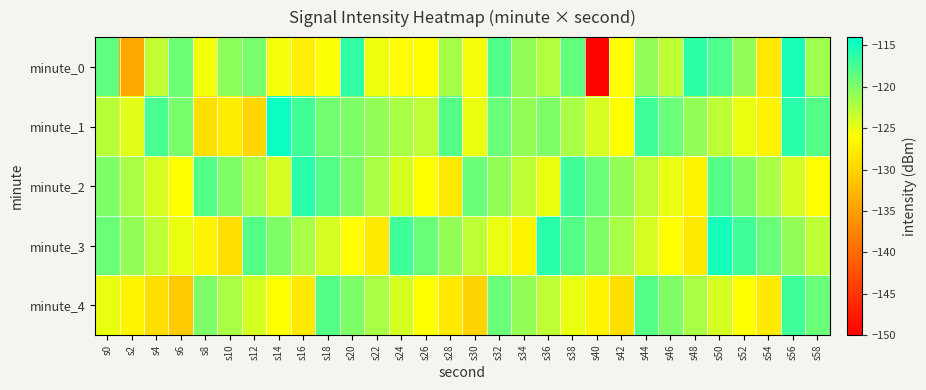

Reading left to right, transcribe all the data shown in this chart.

minute_0: s0=-118.6	s2=-134.1	s4=-123.1	s6=-119.1	s8=-125.4	s10=-120.7	s12=-119.7	s14=-125.6	s16=-127.5	s18=-125.9	s20=-116.3	s22=-125.4	s24=-126.2	s26=-126.2	s28=-121.8	s30=-125.6	s32=-117.8	s34=-120.9	s36=-122.3	s38=-118.7	s40=-149.6	s42=-126.2	s44=-120.9	s46=-122.9	s48=-116.1	s50=-117.7	s52=-120.9	s54=-128.2	s56=-115.2	s58=-121.5
minute_1: s0=-122.6	s2=-124.6	s4=-117.4	s6=-119.7	s8=-129.0	s10=-127.8	s12=-129.8	s14=-114.6	s16=-117.1	s18=-119.4	s20=-120.0	s22=-121.0	s24=-122.0	s26=-123.0	s28=-118.0	s30=-125.0	s32=-119.0	s34=-121.0	s36=-120.0	s38=-122.0	s40=-124.0	s42=-126.0	s44=-117.0	s46=-119.0	s48=-121.0	s50=-123.0	s52=-125.0	s54=-127.0	s56=-116.0	s58=-118.0
minute_2: s0=-120.0	s2=-122.0	s4=-124.0	s6=-126.0	s8=-118.0	s10=-120.0	s12=-122.0	s14=-124.0	s16=-116.0	s18=-118.0	s20=-120.0	s22=-122.0	s24=-124.0	s26=-126.0	s28=-128.0	s30=-119.0	s32=-121.0	s34=-123.0	s36=-125.0	s38=-117.0	s40=-119.0	s42=-121.0	s44=-123.0	s46=-125.0	s48=-127.0	s50=-118.0	s52=-120.0	s54=-122.0	s56=-124.0	s58=-126.0
minute_3: s0=-119.0	s2=-121.0	s4=-123.0	s6=-125.0	s8=-127.0	s10=-129.0	s12=-118.0	s14=-120.0	s16=-122.0	s18=-124.0	s20=-126.0	s22=-128.0	s24=-117.0	s26=-119.0	s28=-121.0	s30=-123.0	s32=-125.0	s34=-127.0	s36=-116.0	s38=-118.0	s40=-120.0	s42=-122.0	s44=-124.0	s46=-126.0	s48=-128.0	s50=-115.0	s52=-117.0	s54=-119.0	s56=-121.0	s58=-123.0
minute_4: s0=-125.0	s2=-127.0	s4=-129.0	s6=-131.0	s8=-120.0	s10=-122.0	s12=-124.0	s14=-126.0	s16=-128.0	s18=-118.0	s20=-120.0	s22=-122.0	s24=-124.0	s26=-126.0	s28=-128.0	s30=-130.0	s32=-119.0	s34=-121.0	s36=-123.0	s38=-125.0	s40=-127.0	s42=-129.0	s44=-118.0	s46=-120.0	s48=-122.0	s50=-124.0	s52=-126.0	s54=-128.0	s56=-117.0	s58=-119.0